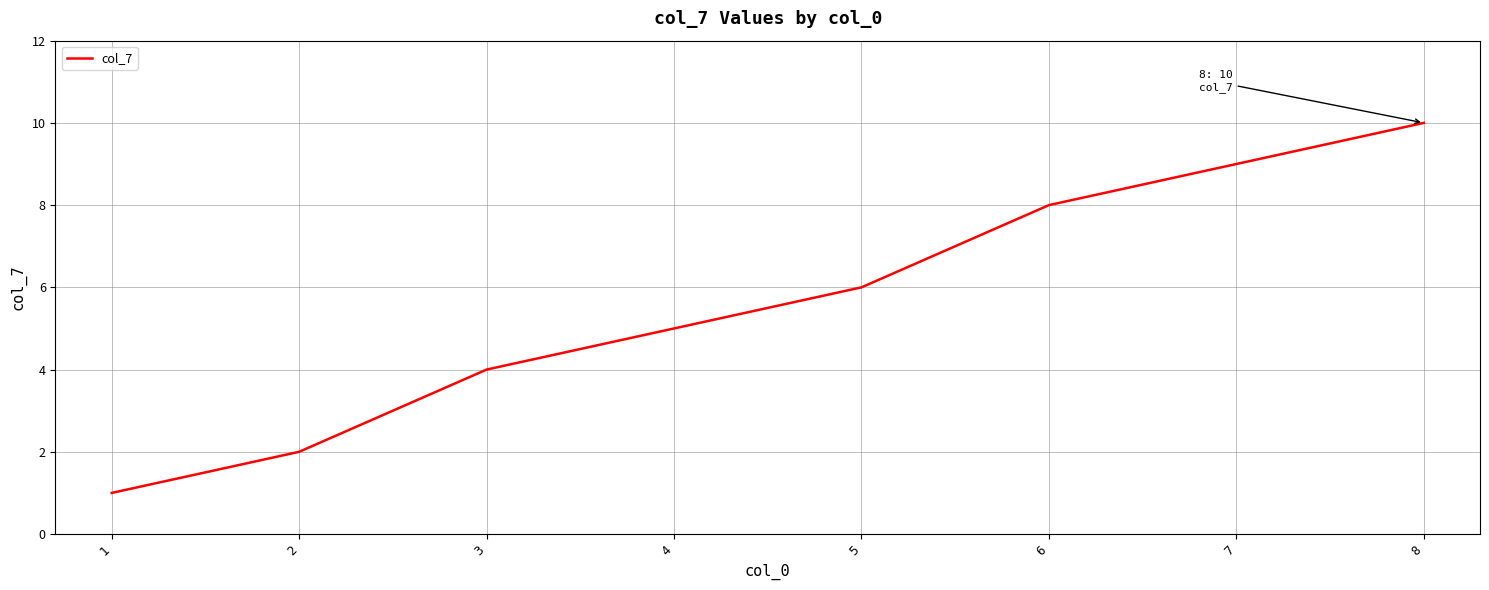

List the labels in order of value, largest first.

8, 7, 6, 5, 4, 3, 2, 1